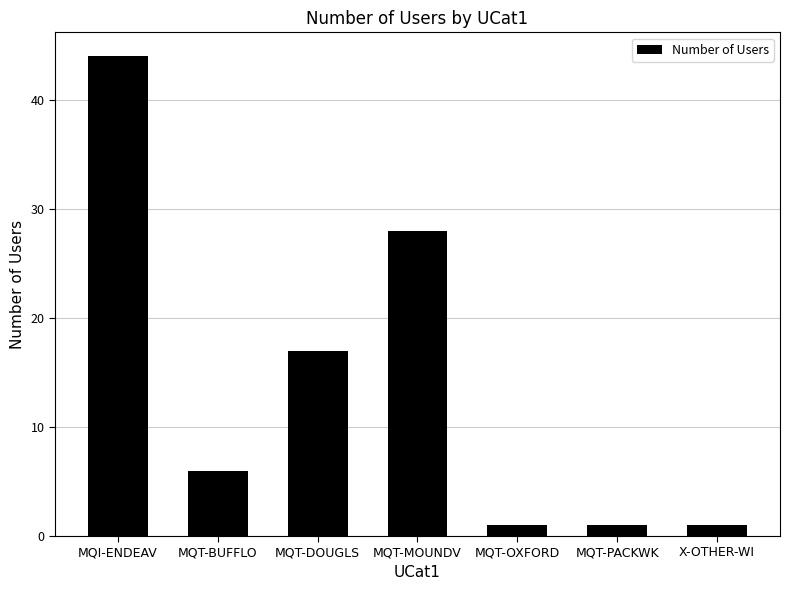

What is the label of the 1st bar from the right?

X-OTHER-WI